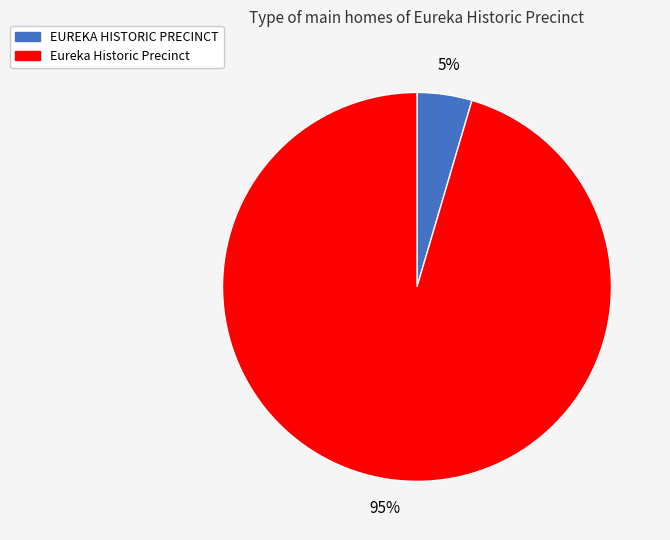

How many segments does this pie chart have?

2